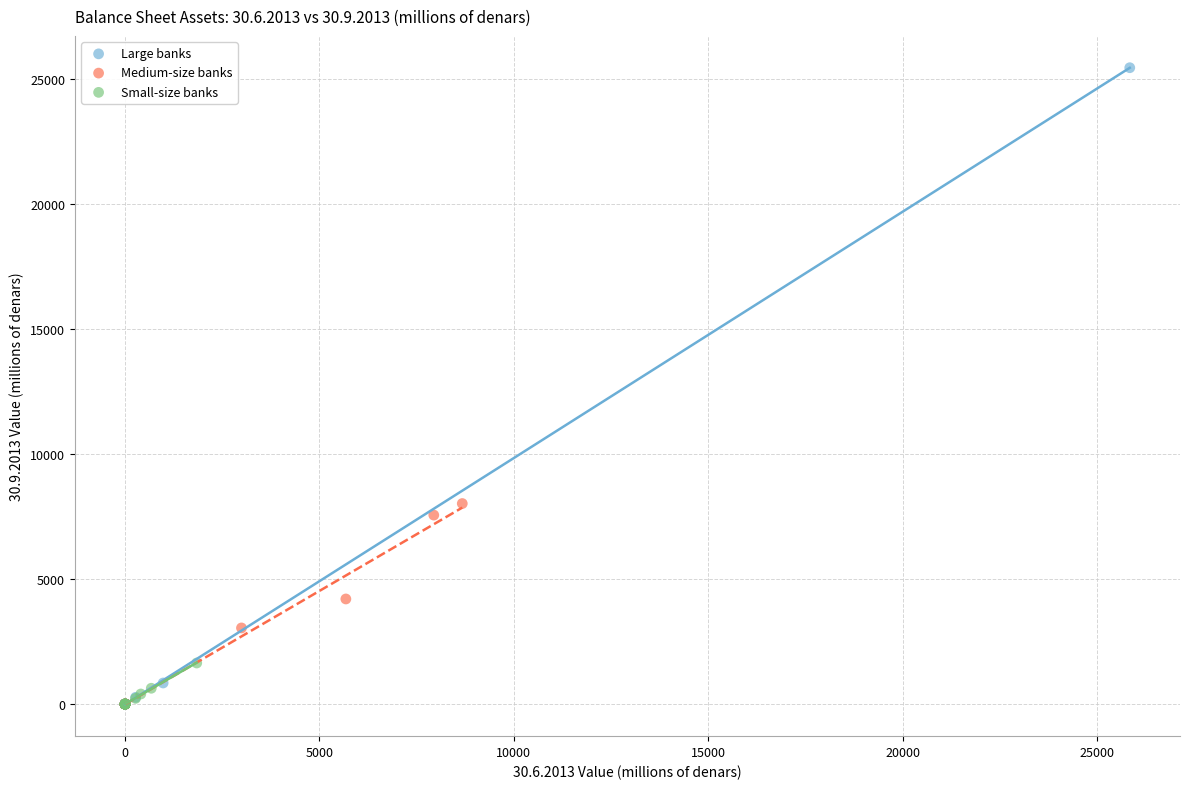

Which series has the largest Y range (max minus min)?

Large banks